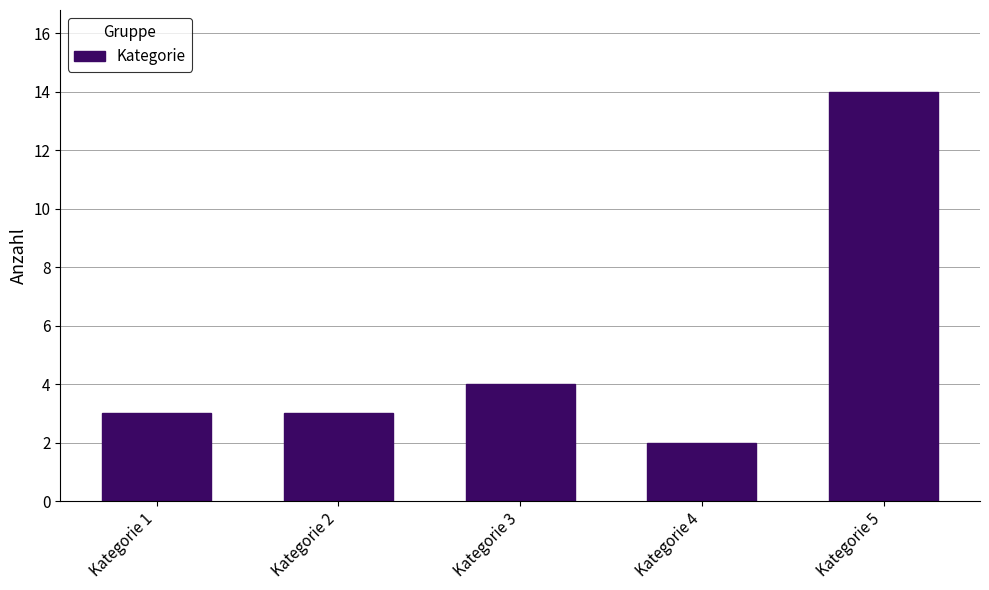

What is the minimum value shown in the chart?

2